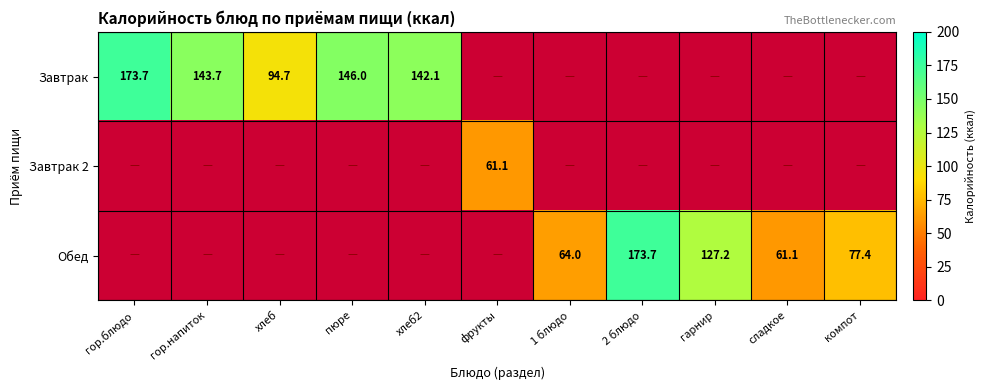

The value of Обед at компот is 77.4. True or false?

True